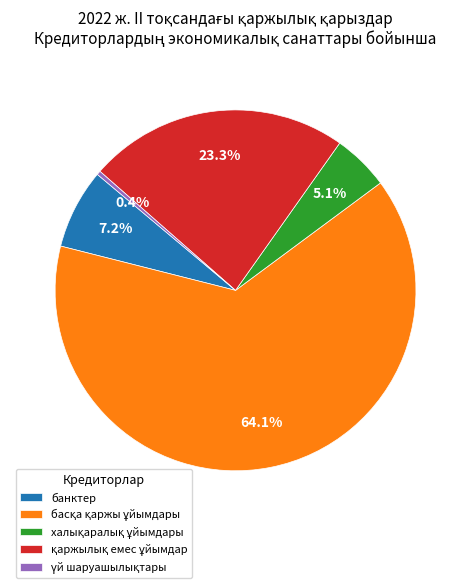

How many slices are in this pie chart?

5